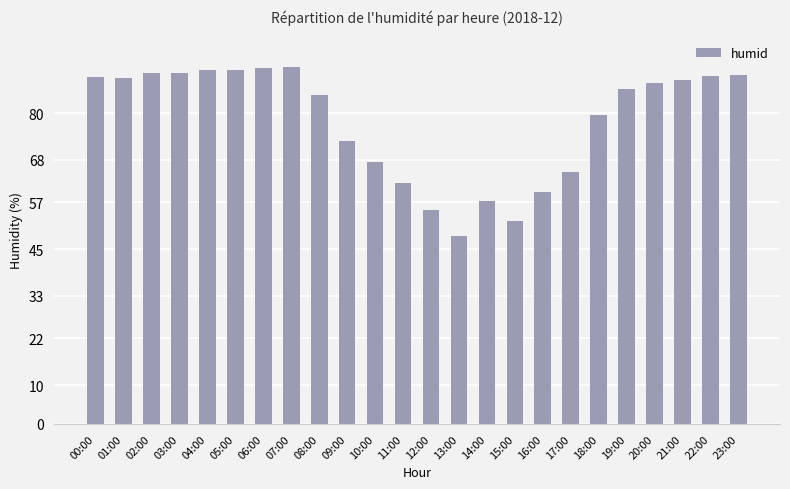

What value does the data have at 07:00?

91.8